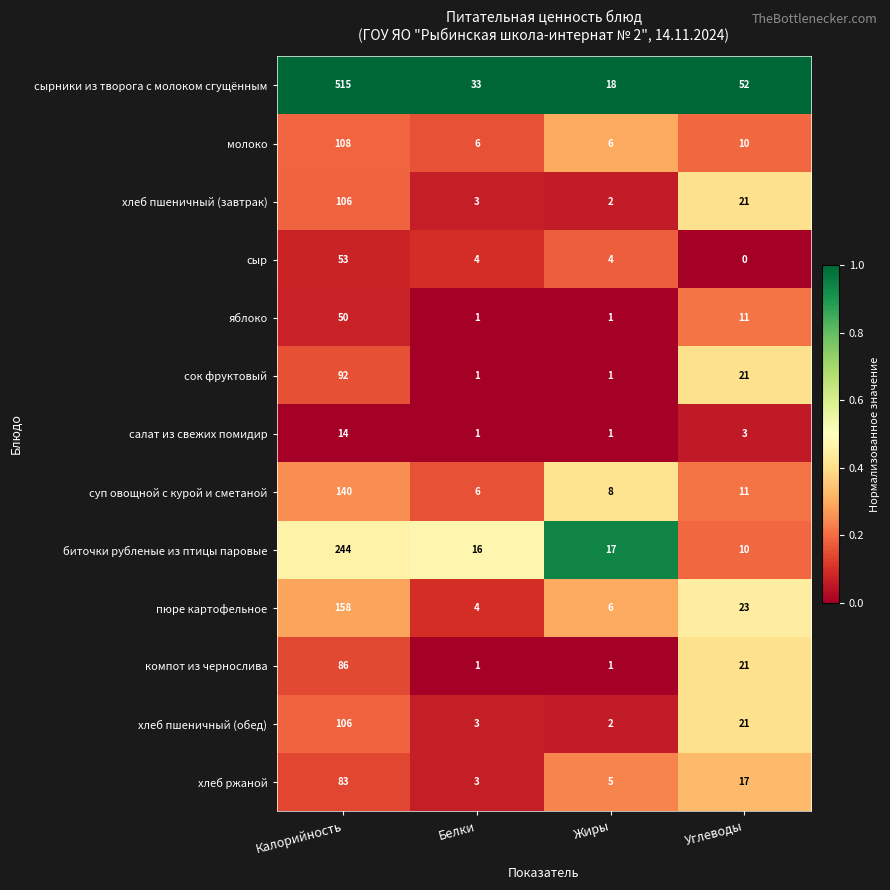

How many series are shown in this chart?

13